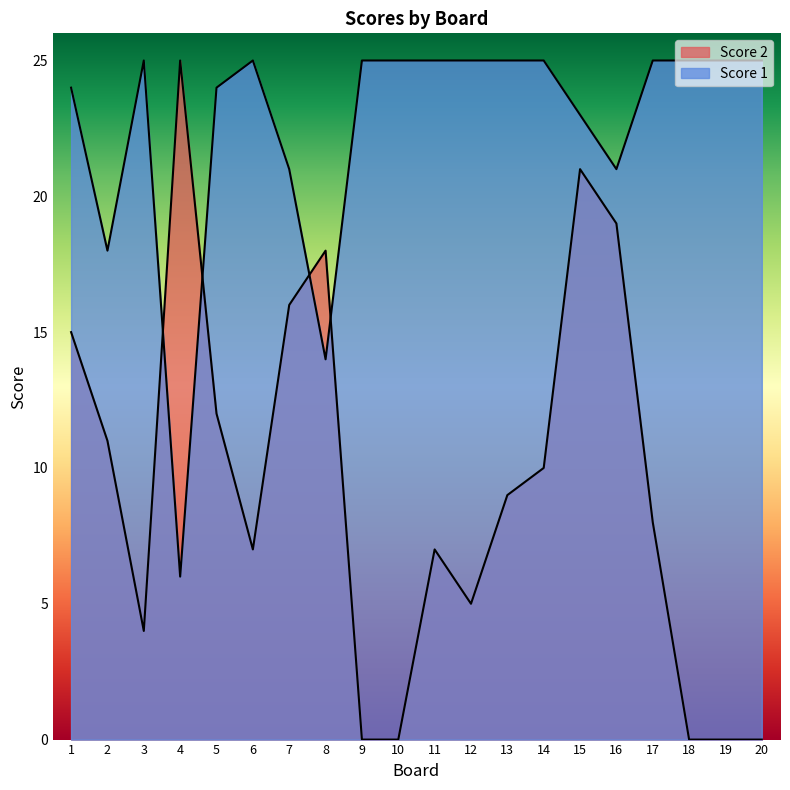

What is the total value across all series at 17?

33